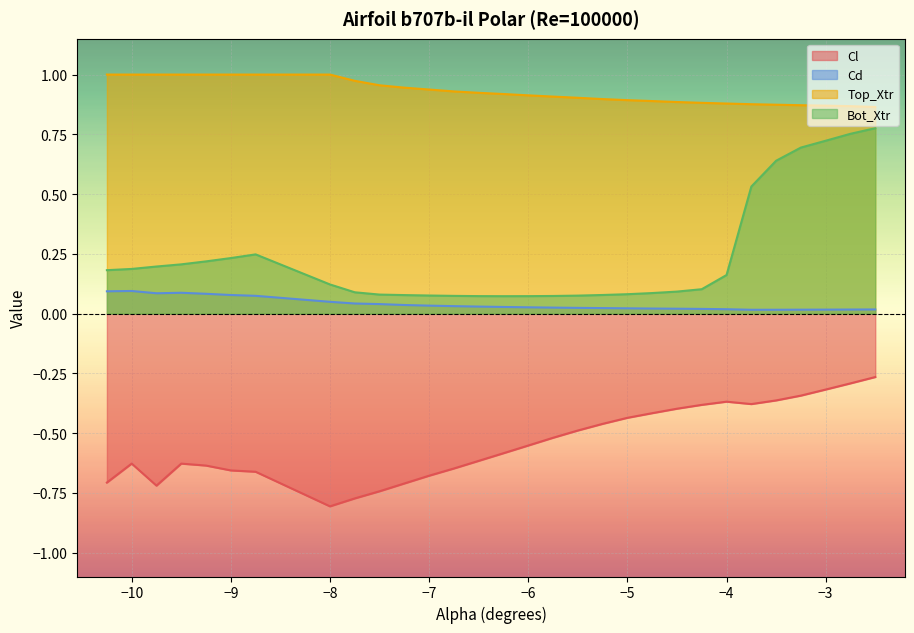

Which series has the largest range (max minus min)?

Bot_Xtr